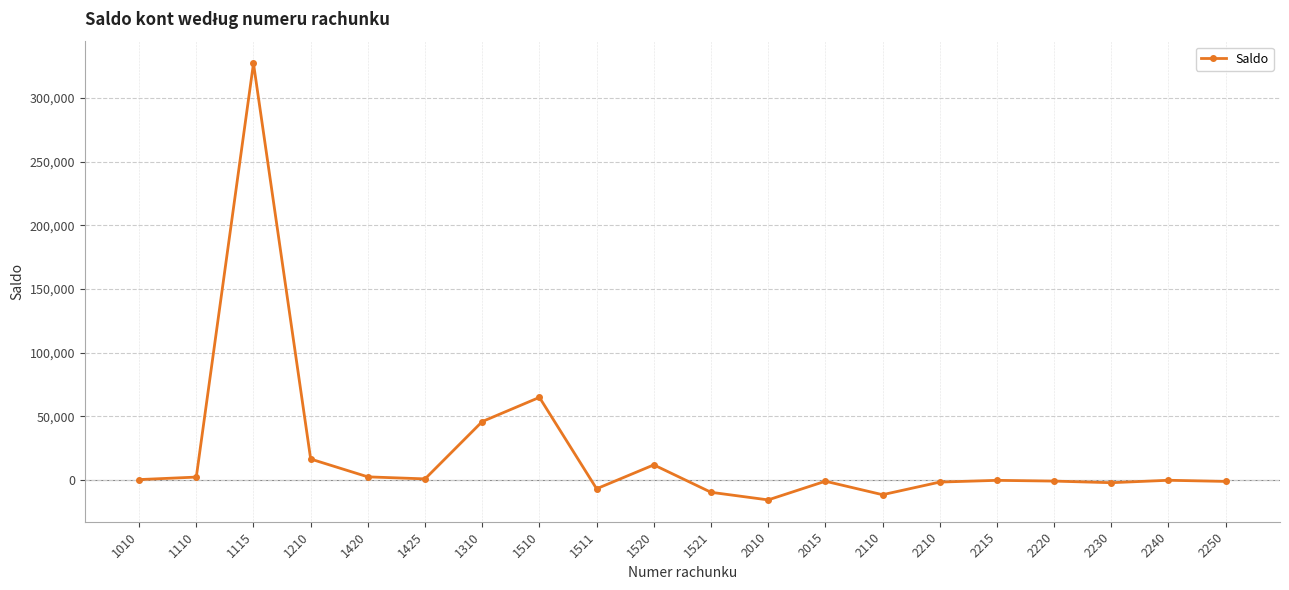

What is the sum of the values at 1520 and 1310?

58005.8